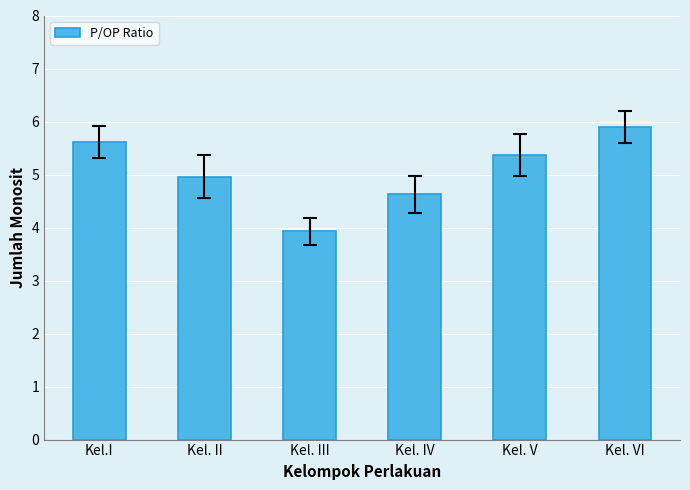

What is the value of the 5th bar from the left?

5.4